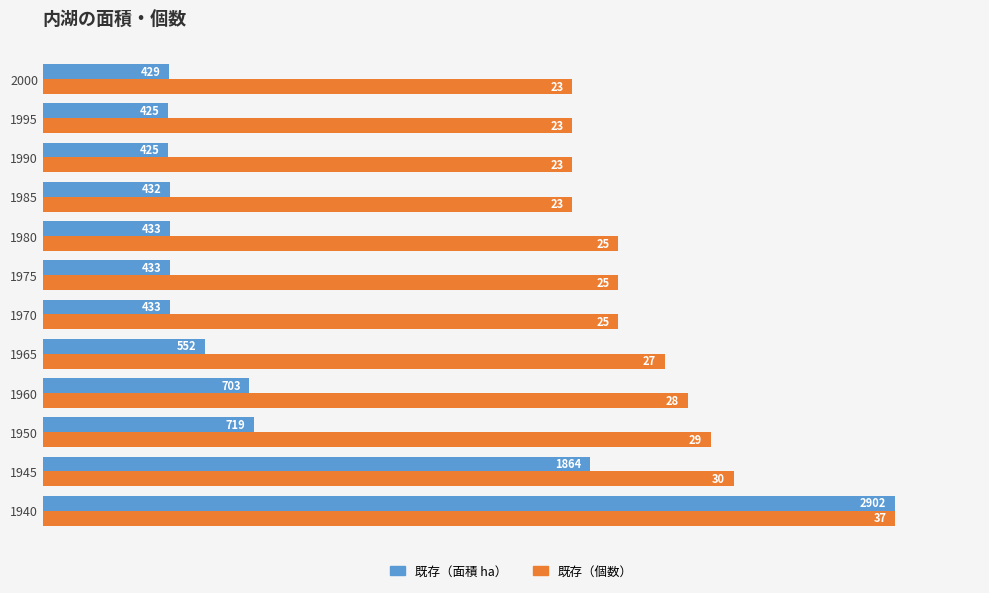

What are all the series names shown in the legend?

既存（面積 ha）, 既存（個数）